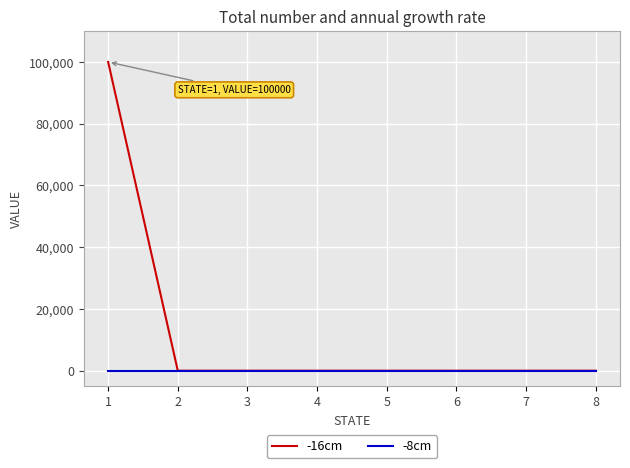

Which series has the largest range (max minus min)?

-16cm